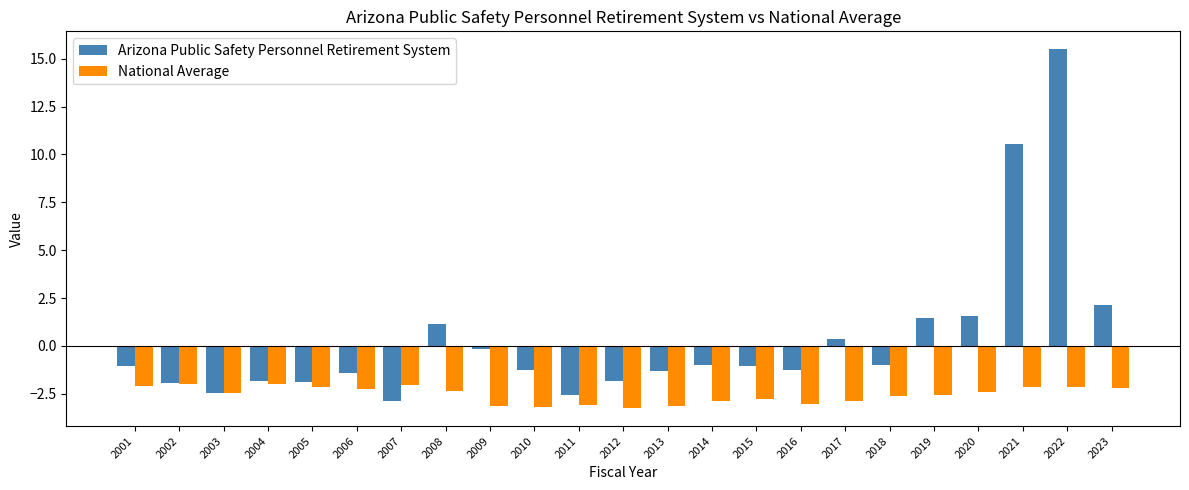

How many data points does each series have?

23